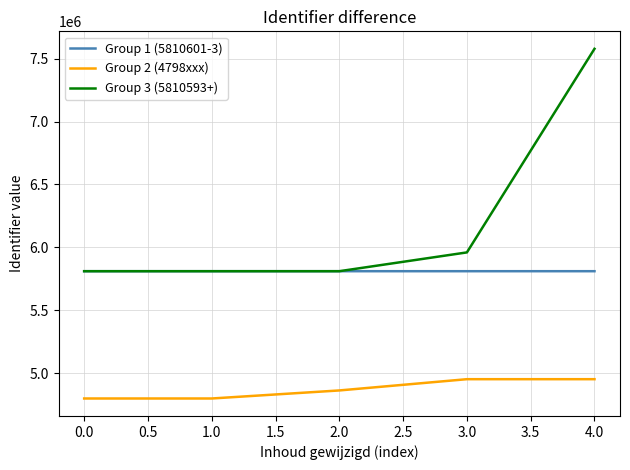

List the series in order of their overall mean, highest first.

Group 3 (5810593+), Group 1 (5810601-3), Group 2 (4798xxx)